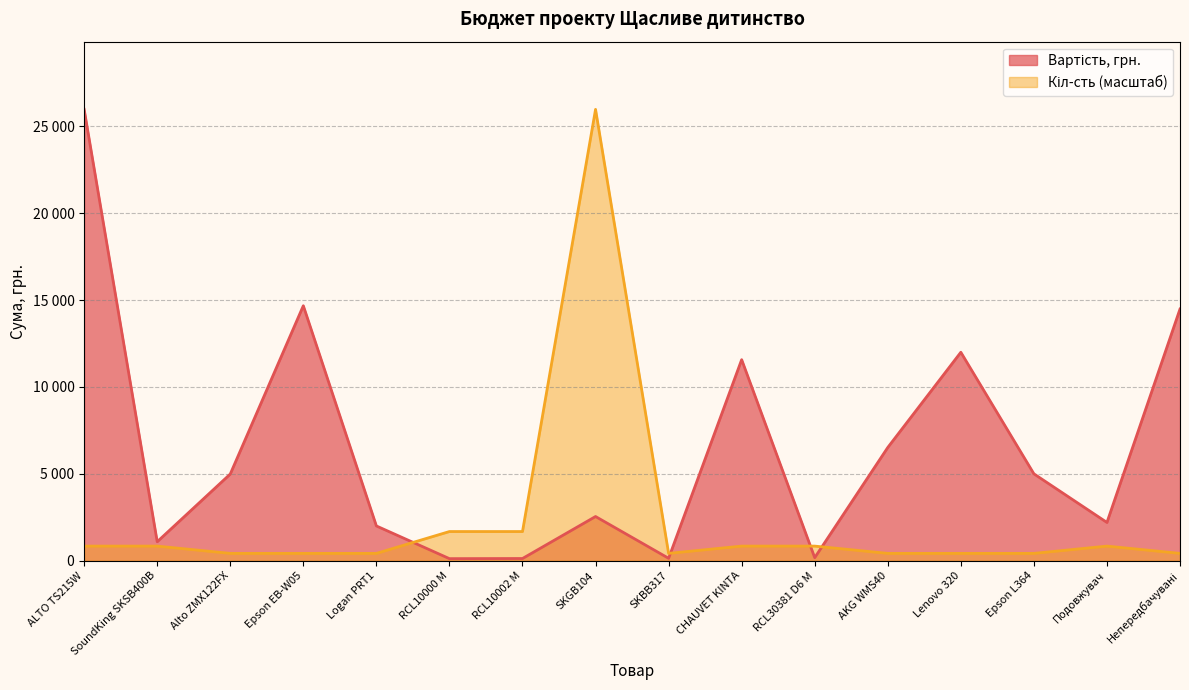

What is the difference between the maximum and second lowest values in the Кіл-сть series?

25566.9